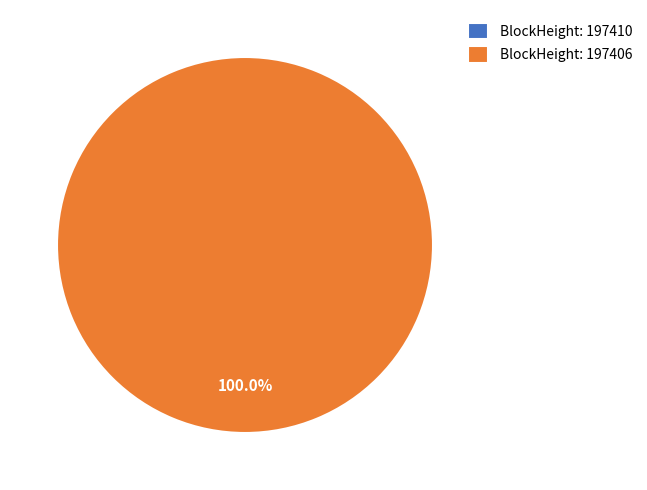

Which slice represents more than half of the pie?

197406